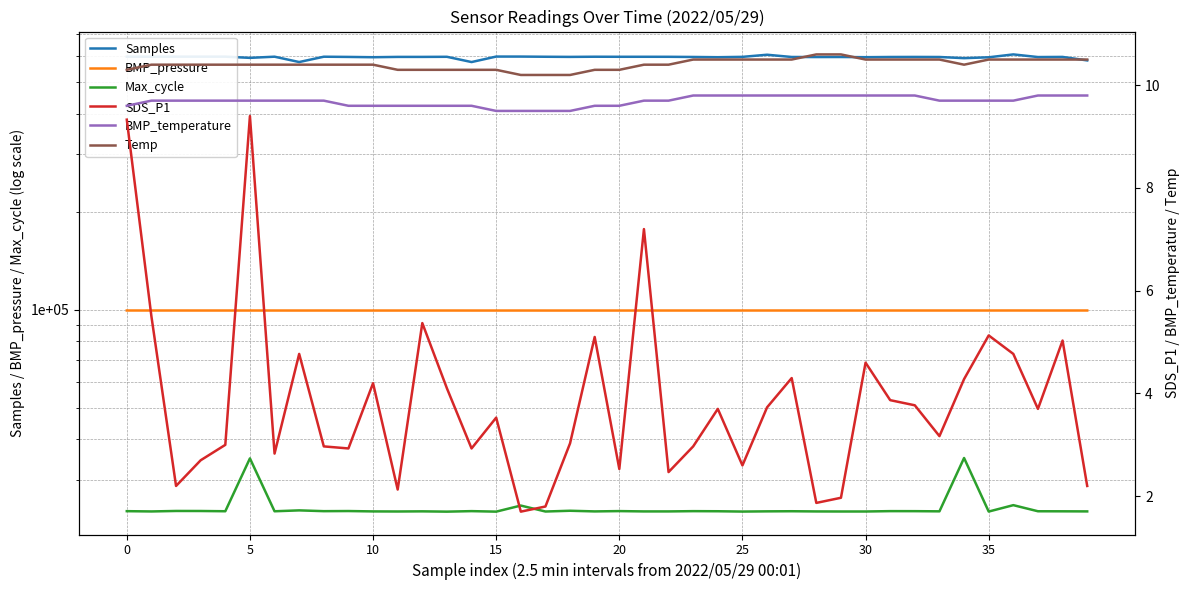

What is the sum of the Samples values at 12 and 18?

1193444.0